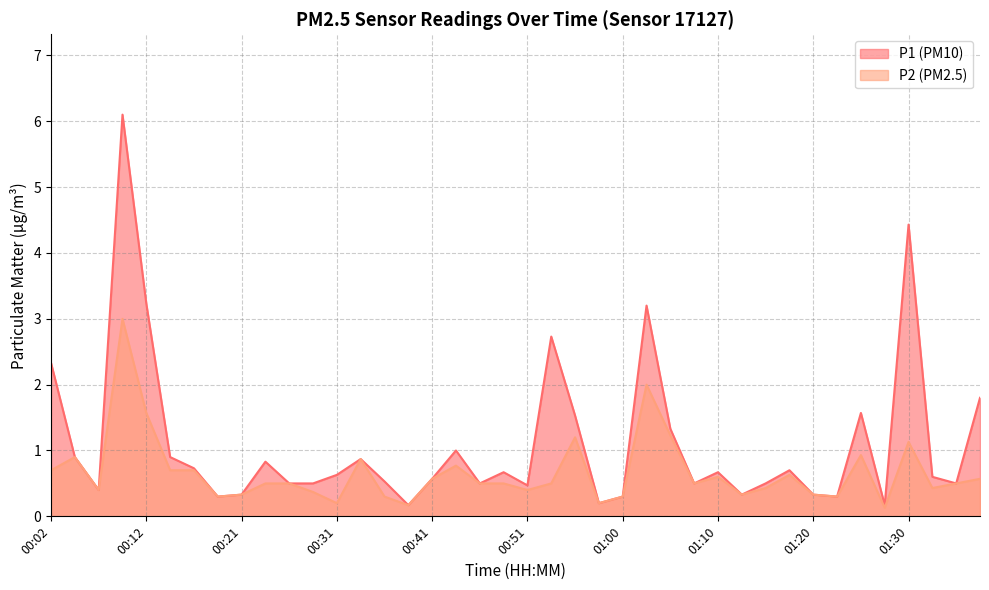

True or false: P1 has a value of 0.7 at 00:48.

True